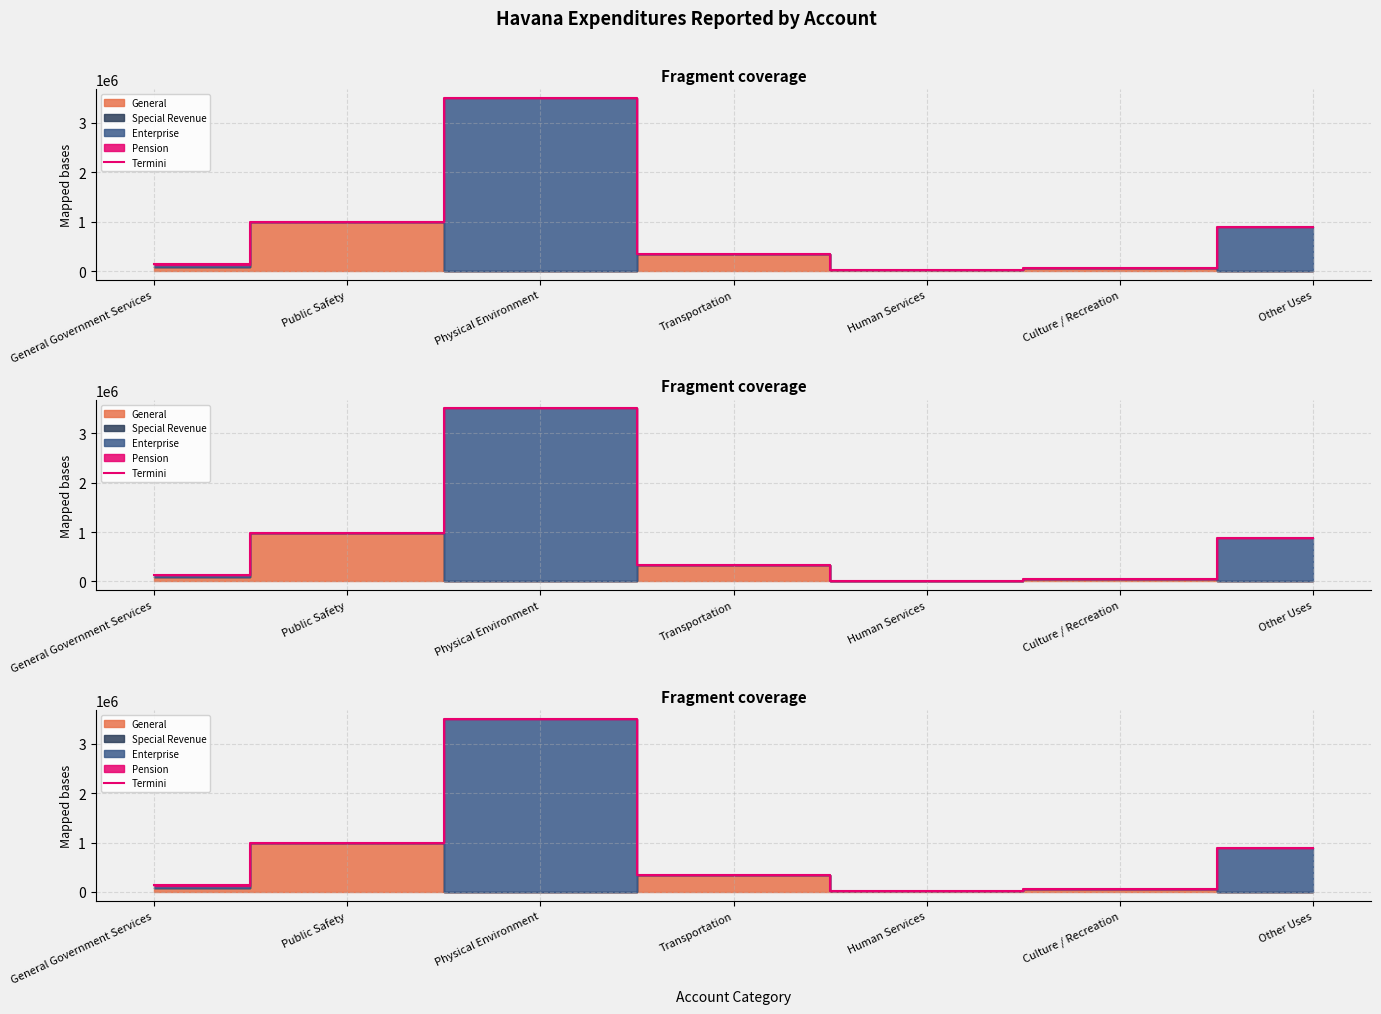

What is the greatest value displayed?

3498983